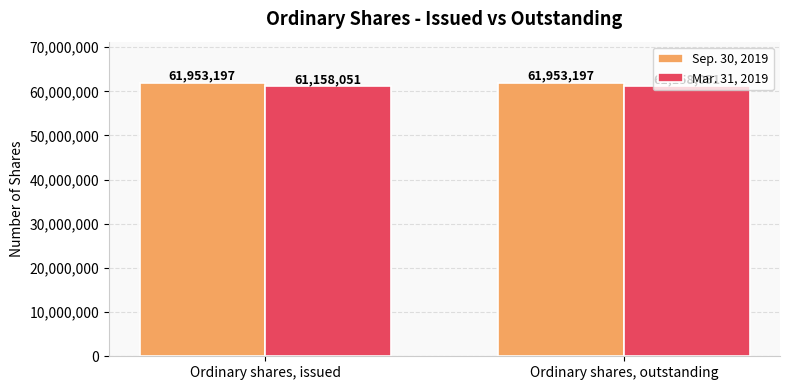

Are the bars horizontal?

No